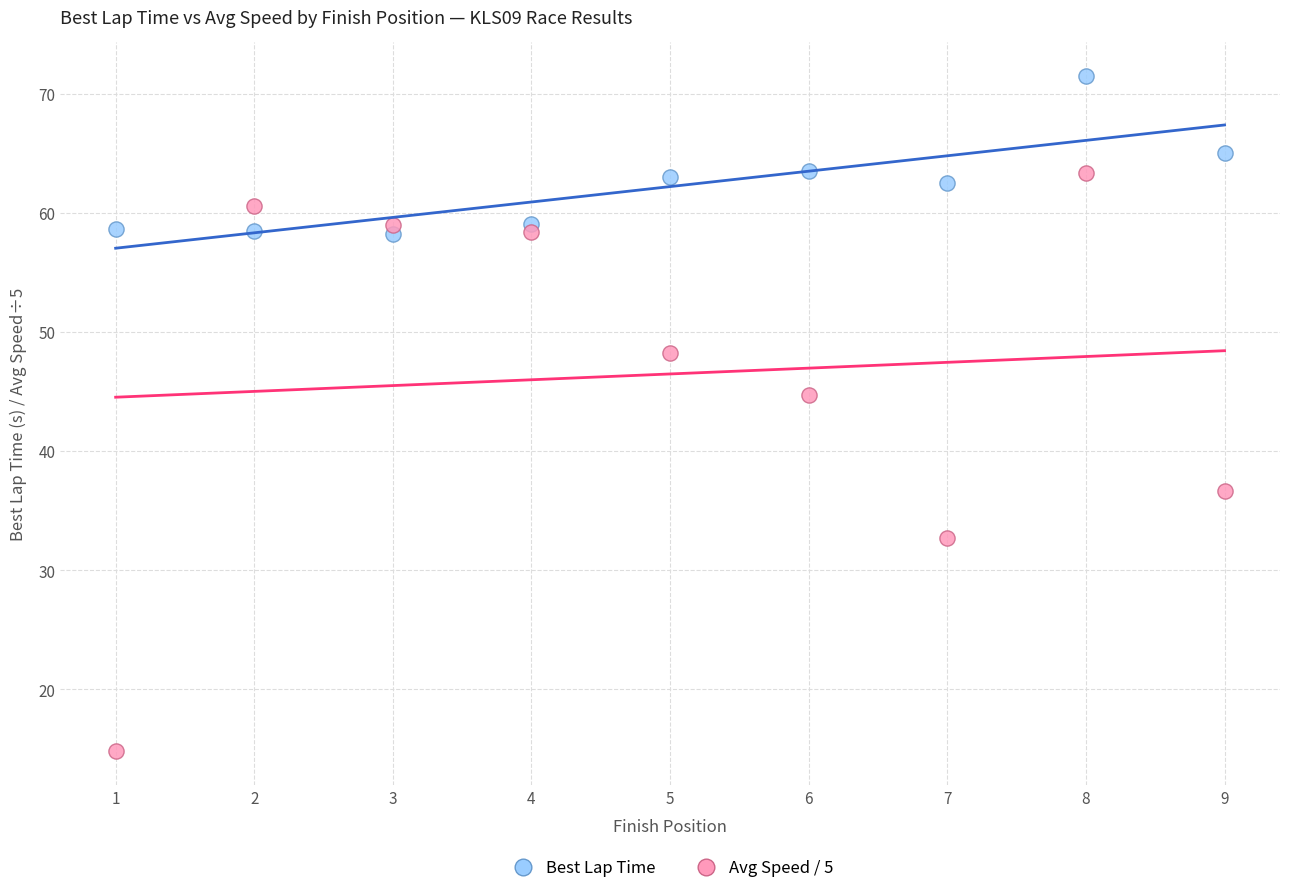

Across all series, what Y value is closest to 43?

44.7